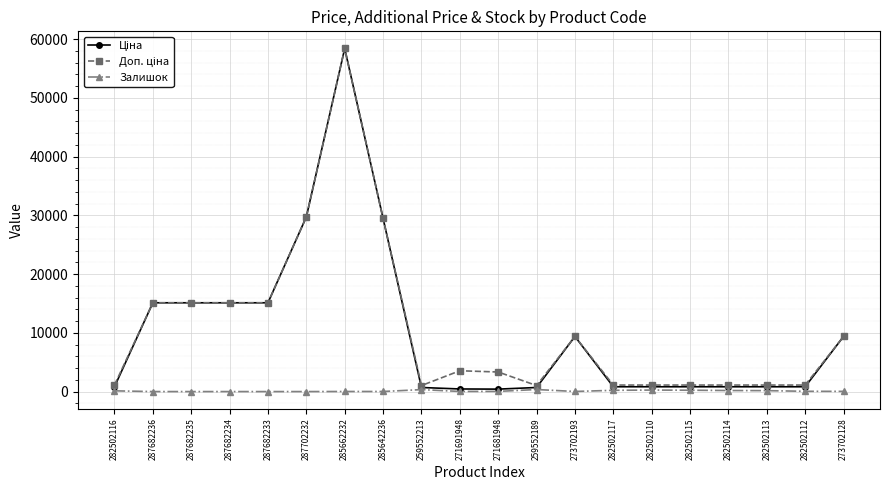

At which category is the sum across all series the highest?

285662232